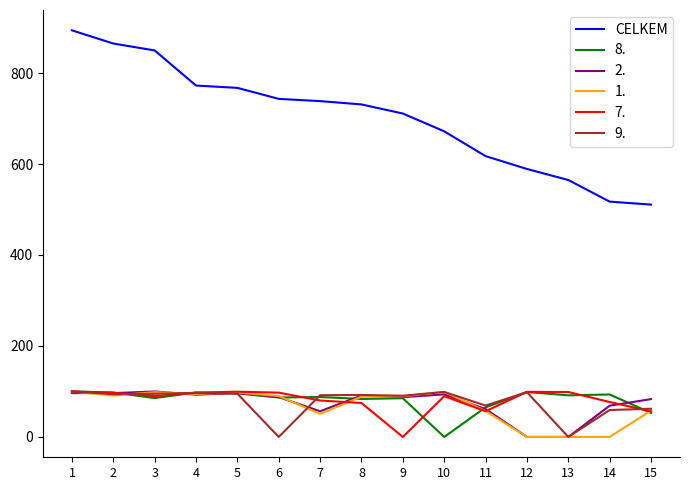

What is the difference between the highest and lowest values at 5?

672.3